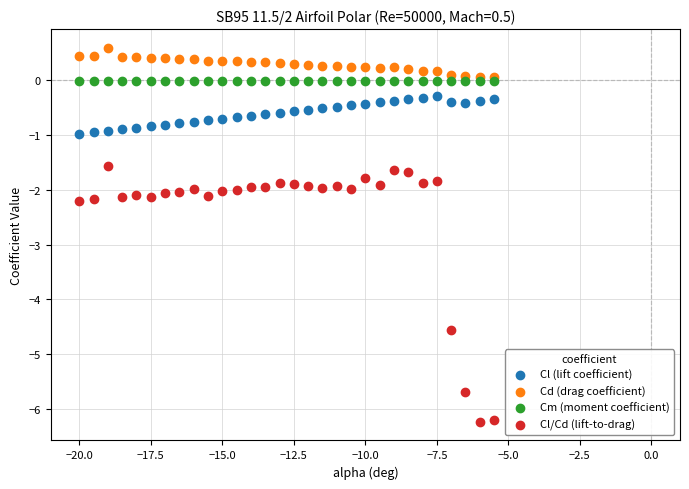

Which series has the widest spread of Y values?

Cl/Cd (lift-to-drag)